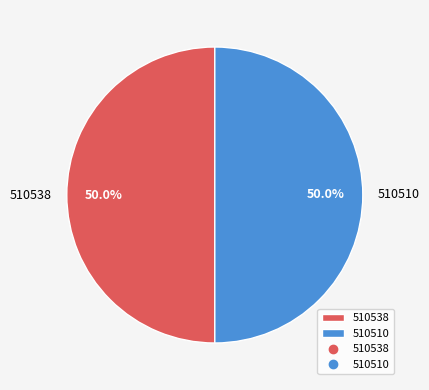

What is the total percentage of 510538 and 510510?

100.0%